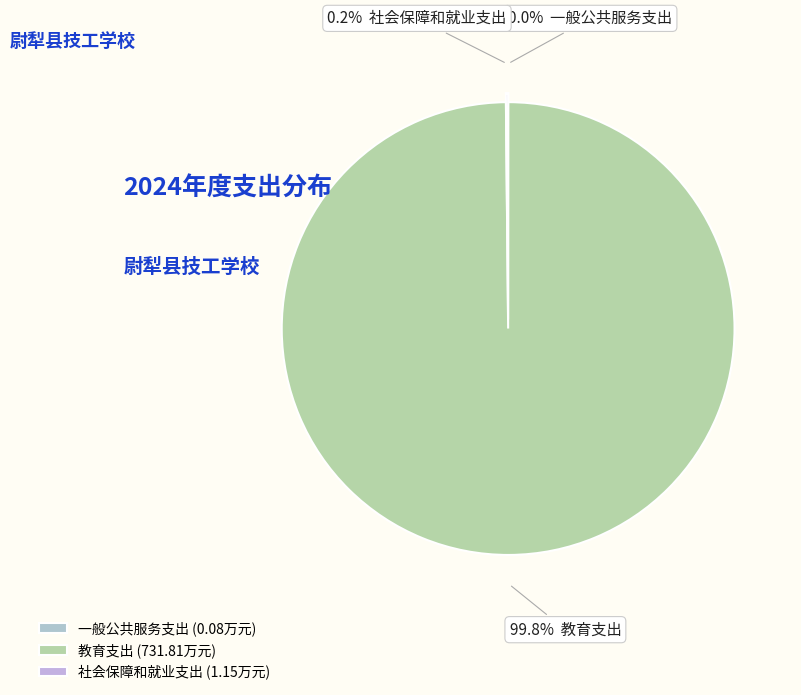

Is it true that 教育支出 is 88% of the pie?

False